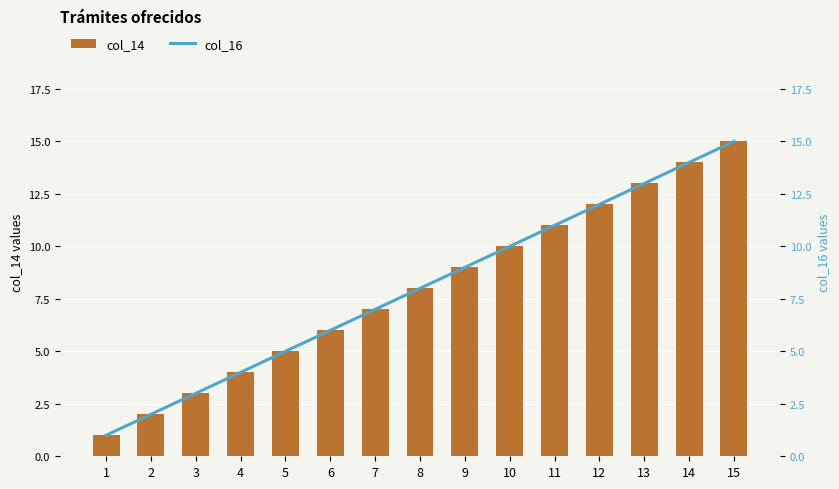

What is the minimum value shown in the chart?

1